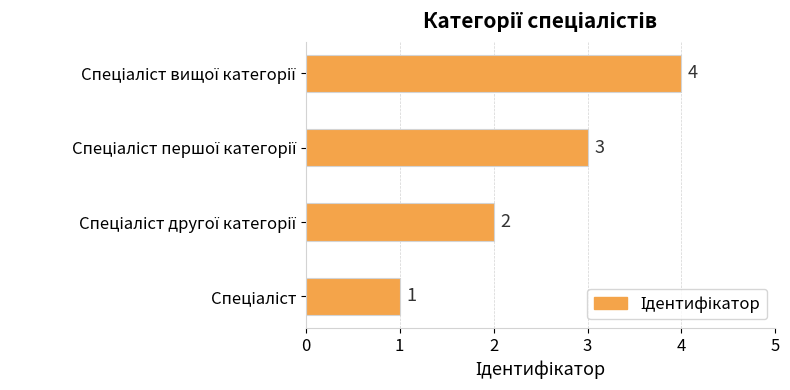

Count the values in the range 2 to 4.

3